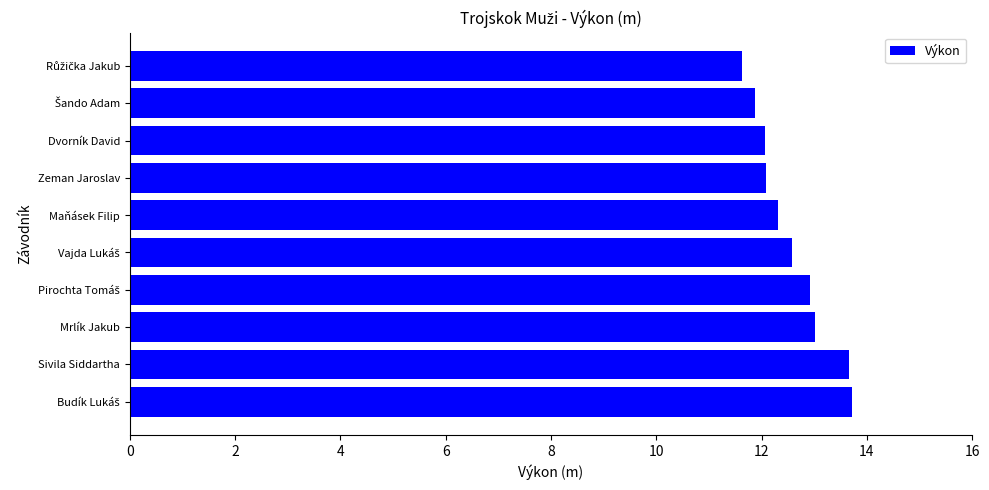

What is the difference between the maximum and minimum values?

2.1